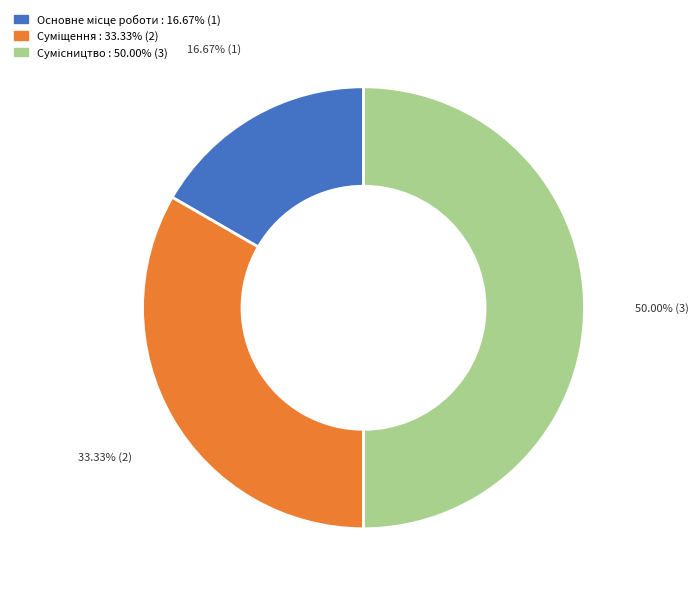

Which has a higher value, Суміщення or Сумісництво?

Сумісництво